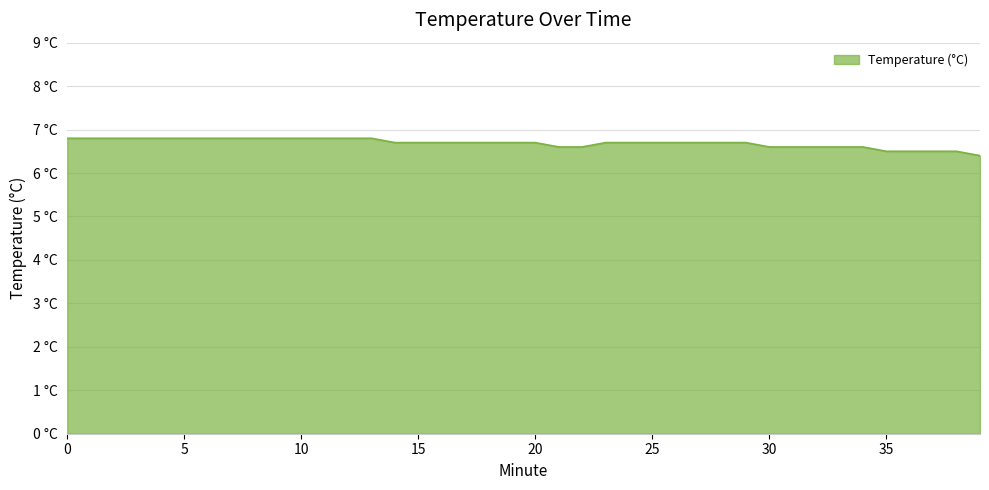

List the labels in order of value, smallest first.

39, 35, 36, 37, 38, 21, 22, 30, 31, 32, 33, 34, 14, 15, 16, 17, 18, 19, 20, 23, 24, 25, 26, 27, 28, 29, 0, 1, 2, 3, 4, 5, 6, 7, 8, 9, 10, 11, 12, 13